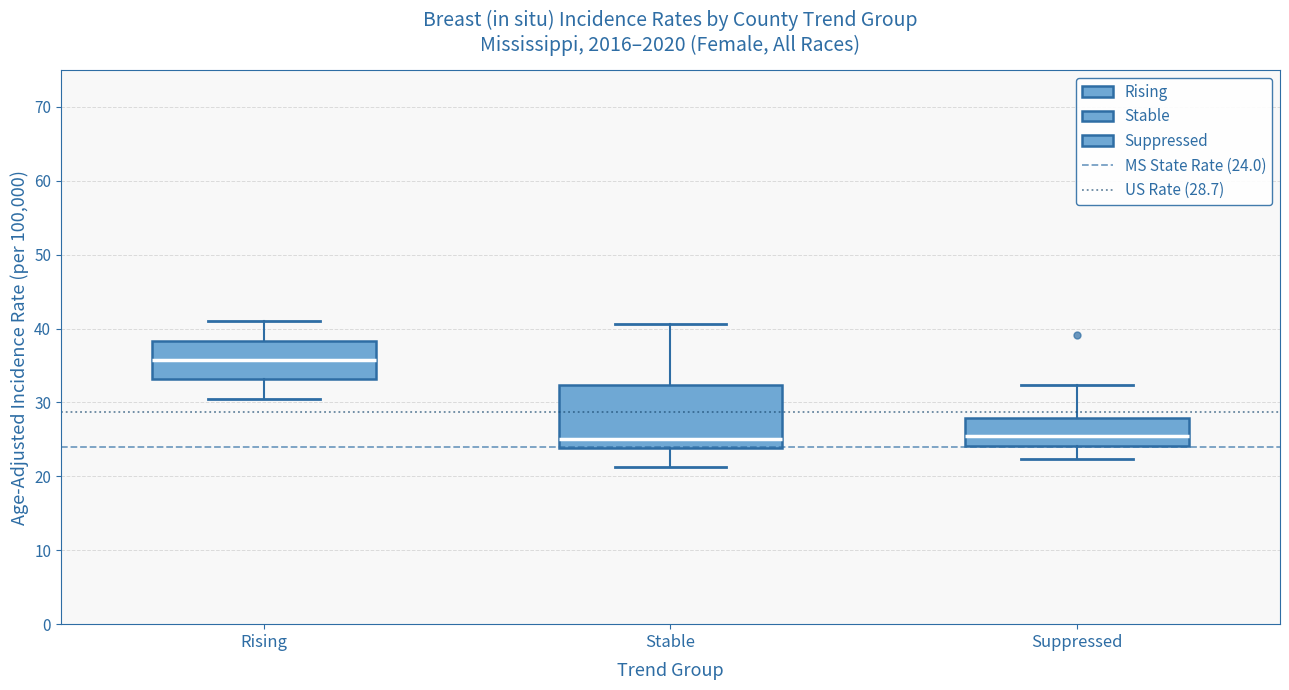

Reading left to right, read every box against the y-axis: the position of its median line, the range the box covers, and the ends of its whiskers. The values are not printed on the chart, so give them approximately, as read against the axis.

Rising: median 36, box 33 to 38, whiskers 31 to 41
Stable: median 25, box 24 to 32, whiskers 21 to 41
Suppressed: median 25, box 24 to 28, whiskers 22 to 32